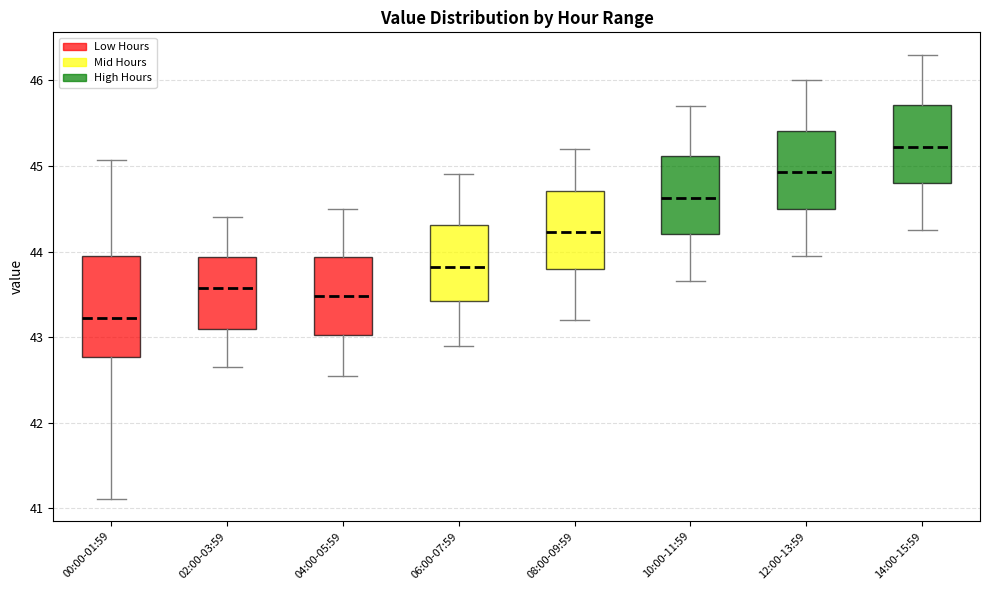

Reading left to right, transcribe this box plot: for each box, give where its median line is, the range the box spans, and where its two whiskers end, as read against the y-axis. The values are not printed on the chart, so give them approximately, as read against the axis.

00:00-01:59: median 43.2, box 42.8 to 44.0, whiskers 41.1 to 45.1
02:00-03:59: median 43.6, box 43.1 to 43.9, whiskers 42.7 to 44.4
04:00-05:59: median 43.5, box 43.0 to 43.9, whiskers 42.6 to 44.5
06:00-07:59: median 43.8, box 43.4 to 44.3, whiskers 42.9 to 44.9
08:00-09:59: median 44.2, box 43.8 to 44.7, whiskers 43.2 to 45.2
10:00-11:59: median 44.6, box 44.2 to 45.1, whiskers 43.7 to 45.7
12:00-13:59: median 44.9, box 44.5 to 45.4, whiskers 44.0 to 46.0
14:00-15:59: median 45.2, box 44.8 to 45.7, whiskers 44.3 to 46.3